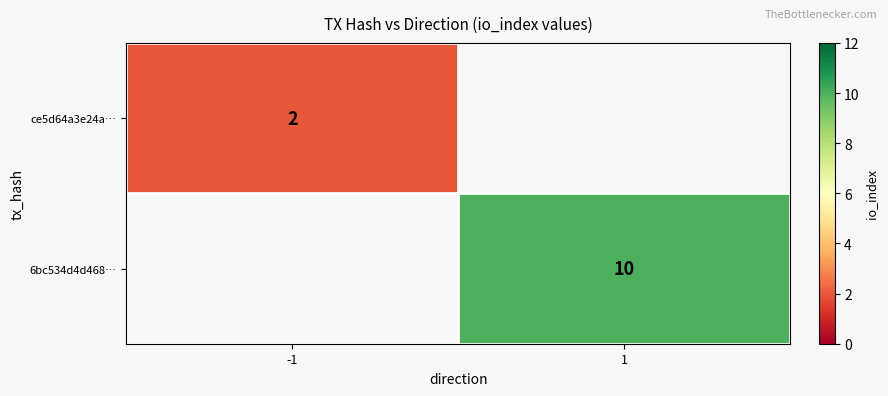

How many series are shown in this chart?

2